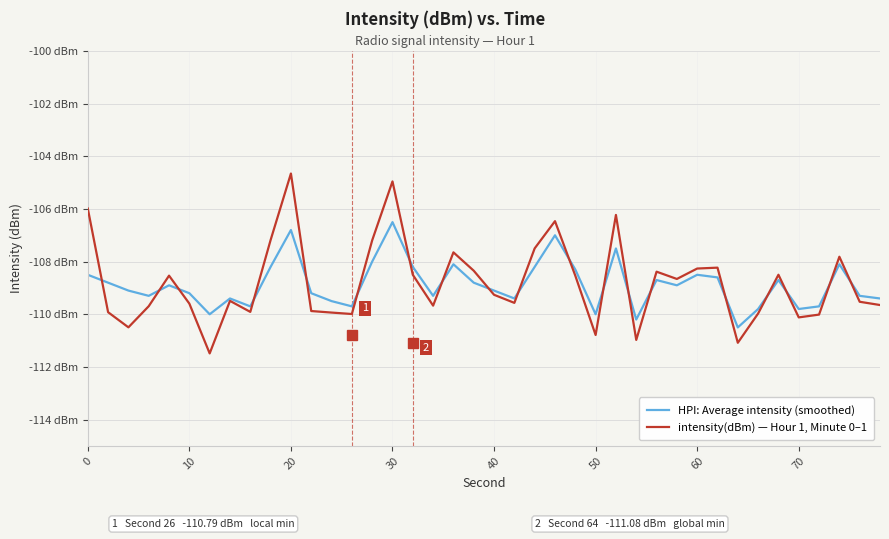

What are all the series names shown in the legend?

HPI: Average intensity (smoothed), intensity(dBm) — Hour 1, Minute 0–1